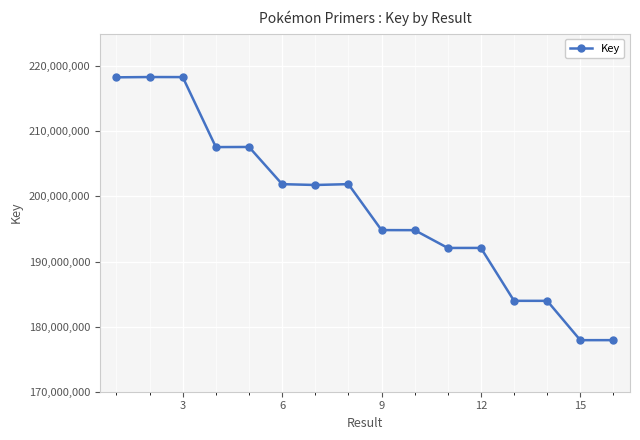

What is the value of the 10th point from the left?

194815154